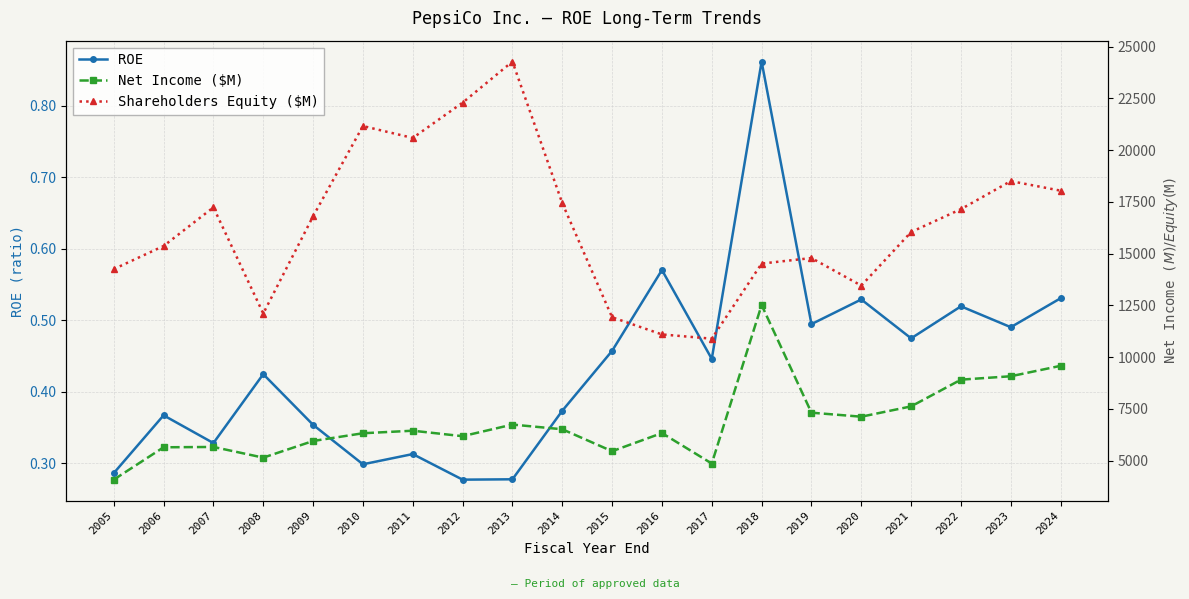

What is the average value of the Shareholders Equity ($M) series?

16396.3